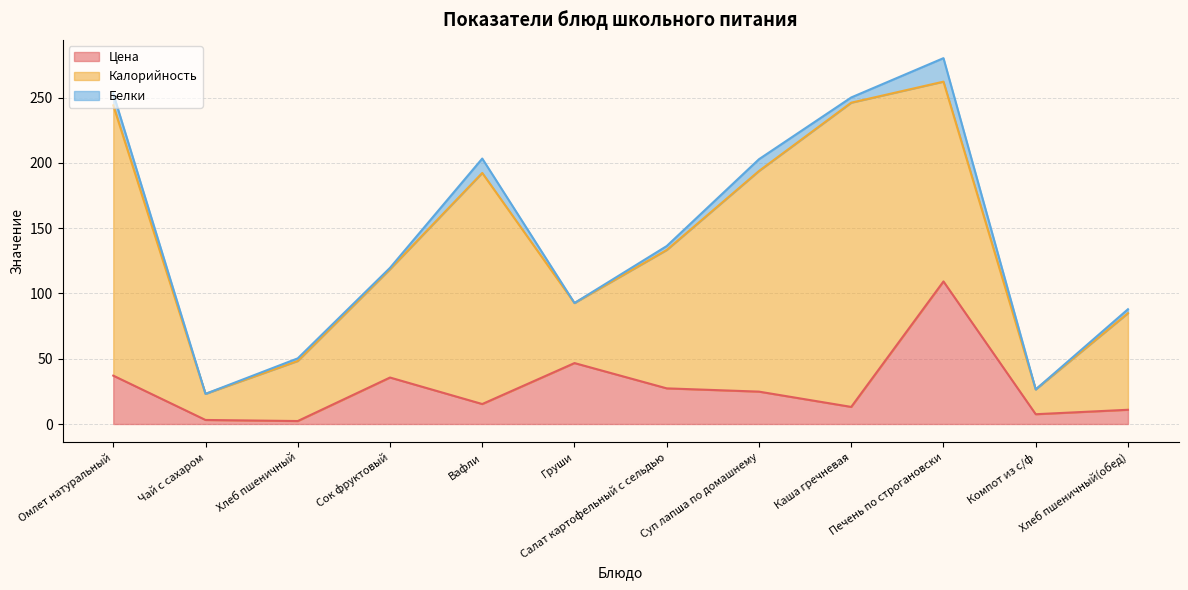

At which category does the chart reach its peak across all series?

Каша гречневая